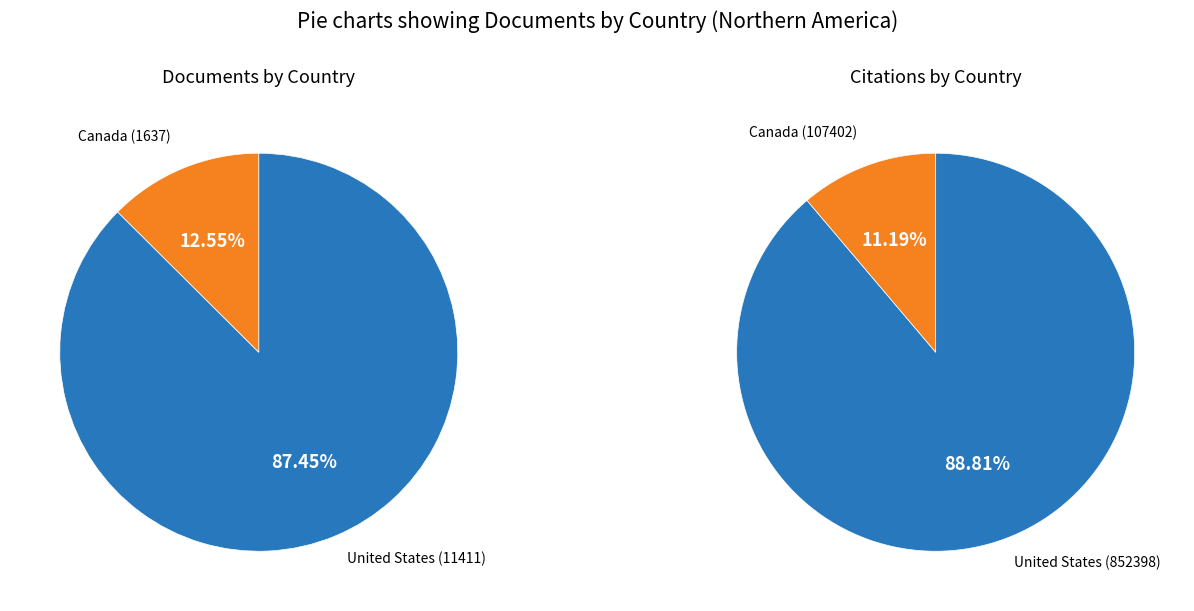

How much of the chart is everything except United States?

12.5%